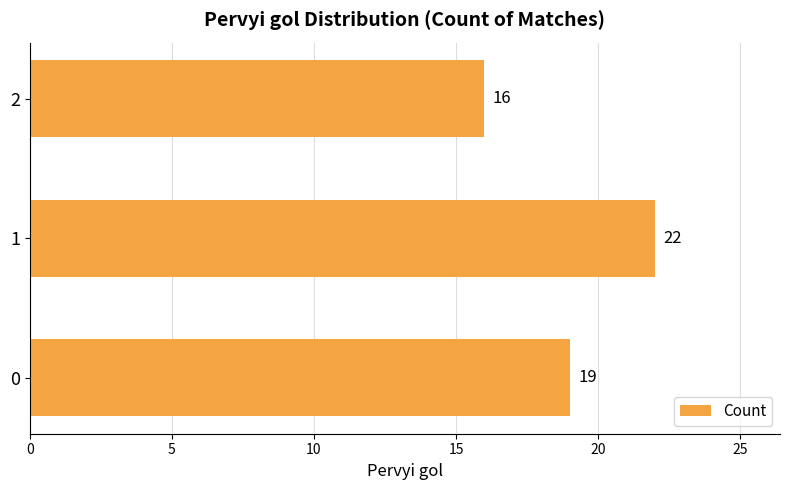

Reading bottom to top, list all the values displayed in this chart.

0=19	1=22	2=16